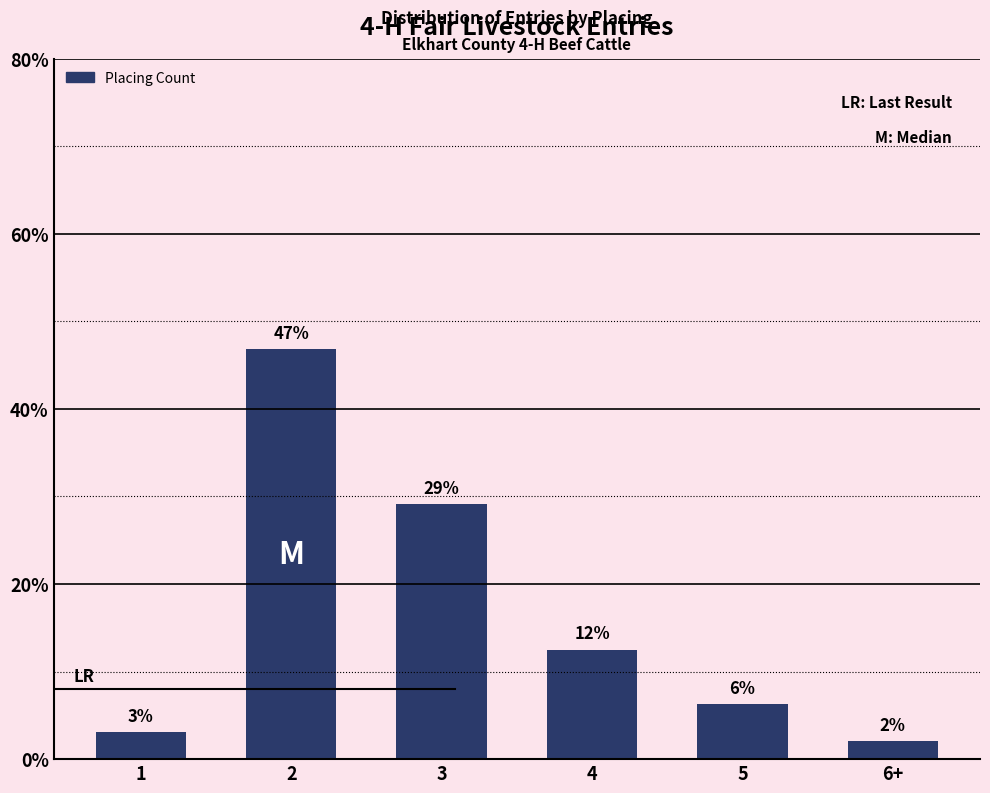

What is the sum of the values at 6+ and 2?

49.0